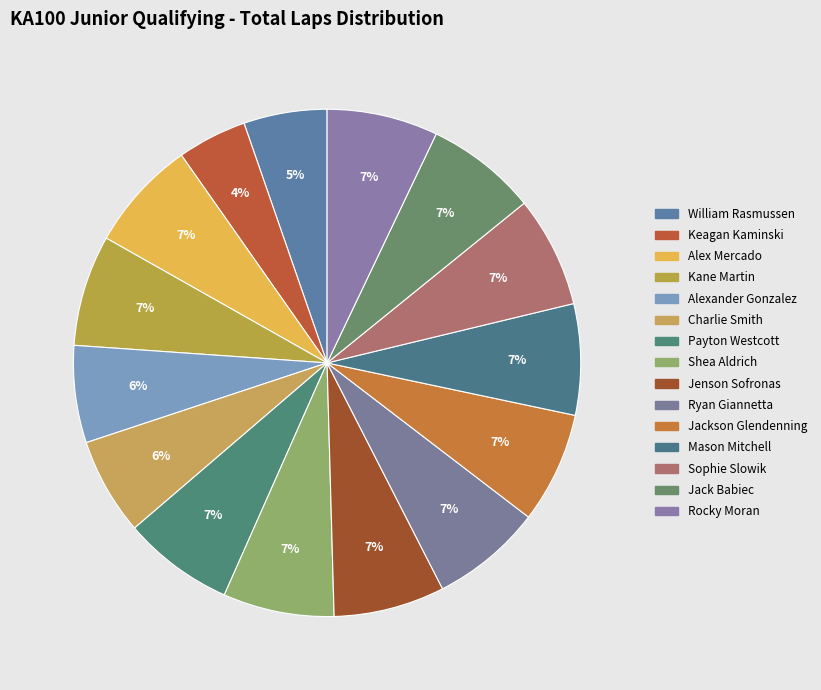

Which slice is the largest?

Alex Mercado